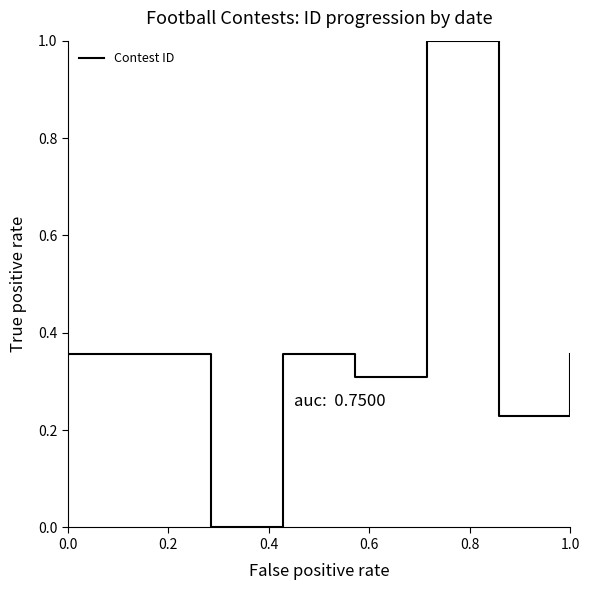

What is the greatest value displayed?

1.0